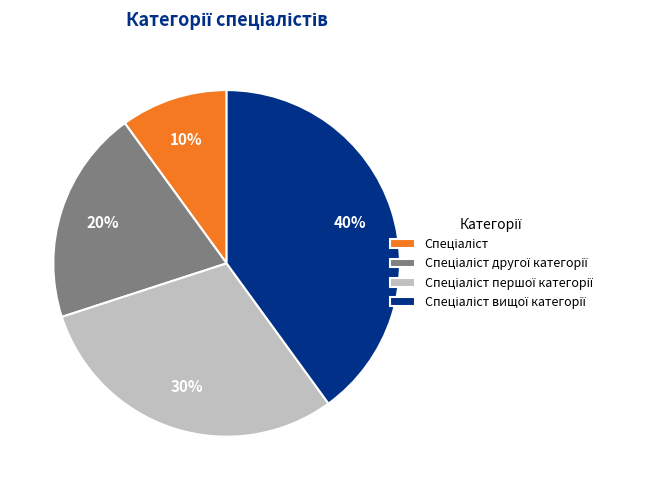

Does any single category account for the majority?

No